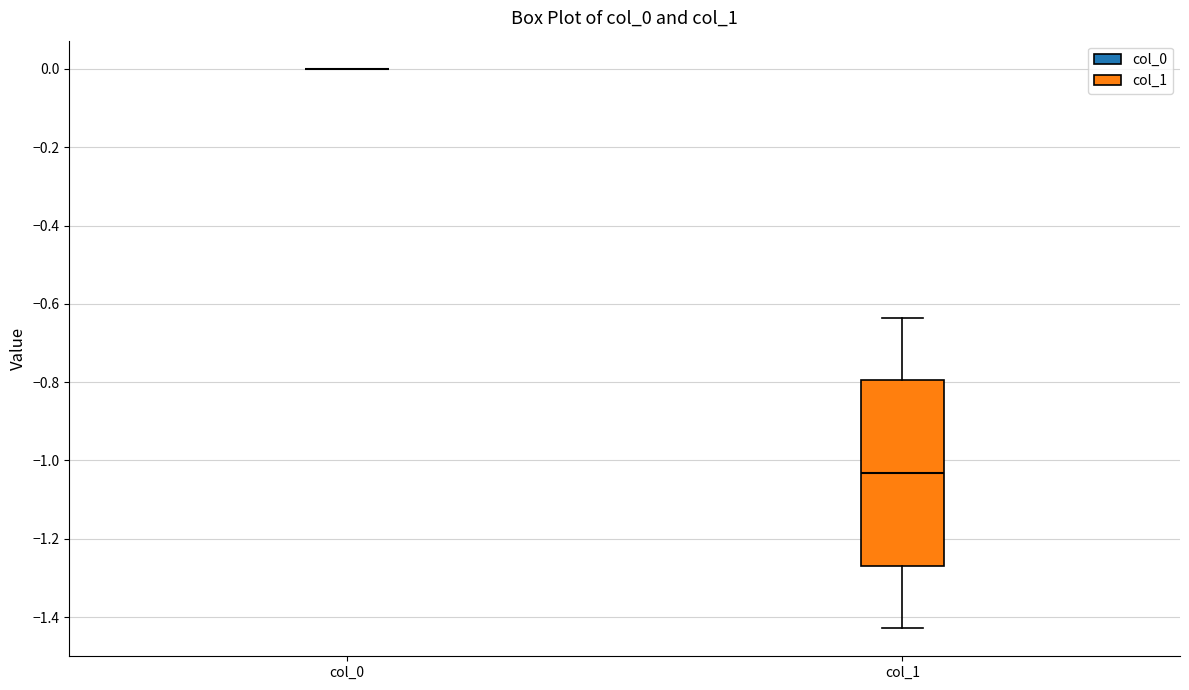

Reading left to right, read every box against the y-axis: the position of its median line, the range the box covers, and the ends of its whiskers. The values are not printed on the chart, so give them approximately, as read against the axis.

col_0: box collapsed to a line at 0.00, whiskers 0.00 to 0.00
col_1: median -1.04, box -1.26 to -0.80, whiskers -1.42 to -0.64